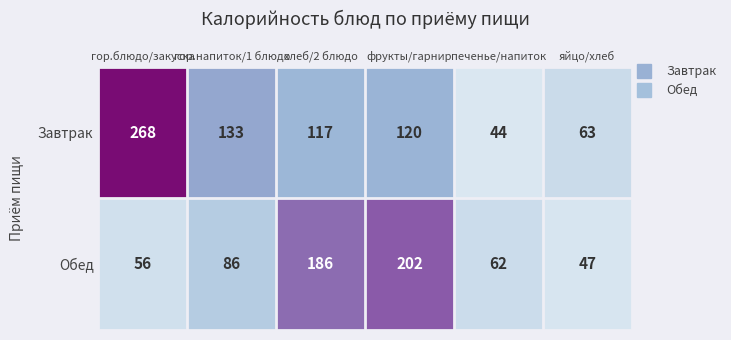

What is the total value across all series at фрукты/гарнир?

322